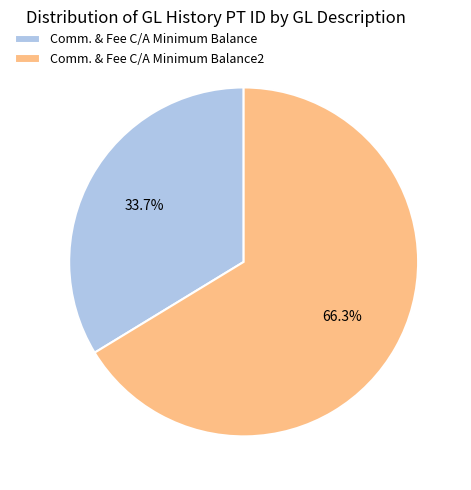

Combined, do Comm. & Fee C/A Minimum Balance and Comm. & Fee C/A Minimum Balance2 account for over 50%?

Yes